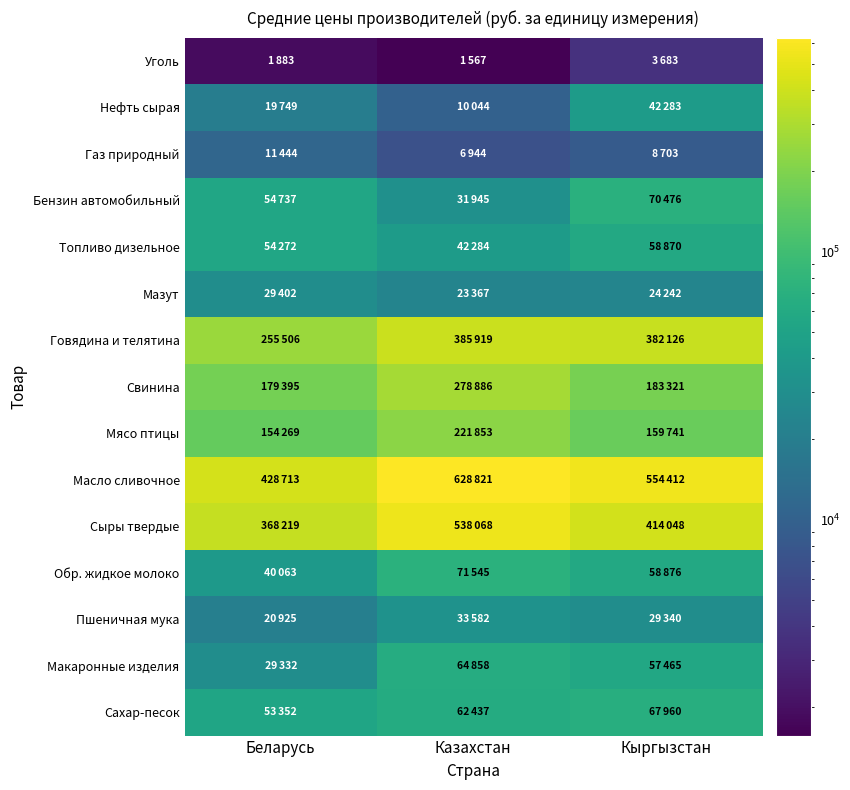

Between Казахстан and Кыргызстан, which is larger?

Кыргызстан